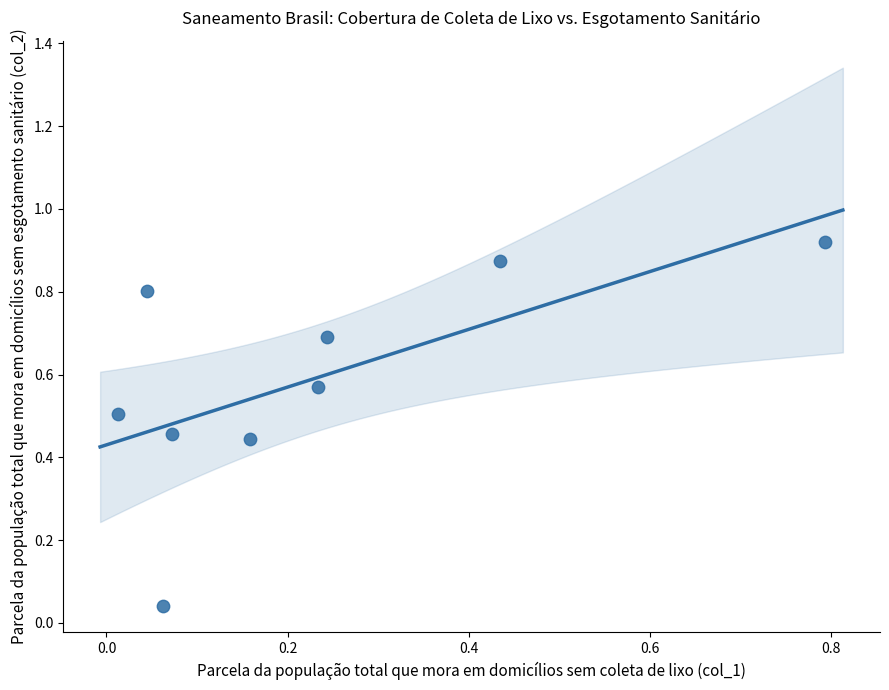

What is the range of X values (max minus min)?

0.8